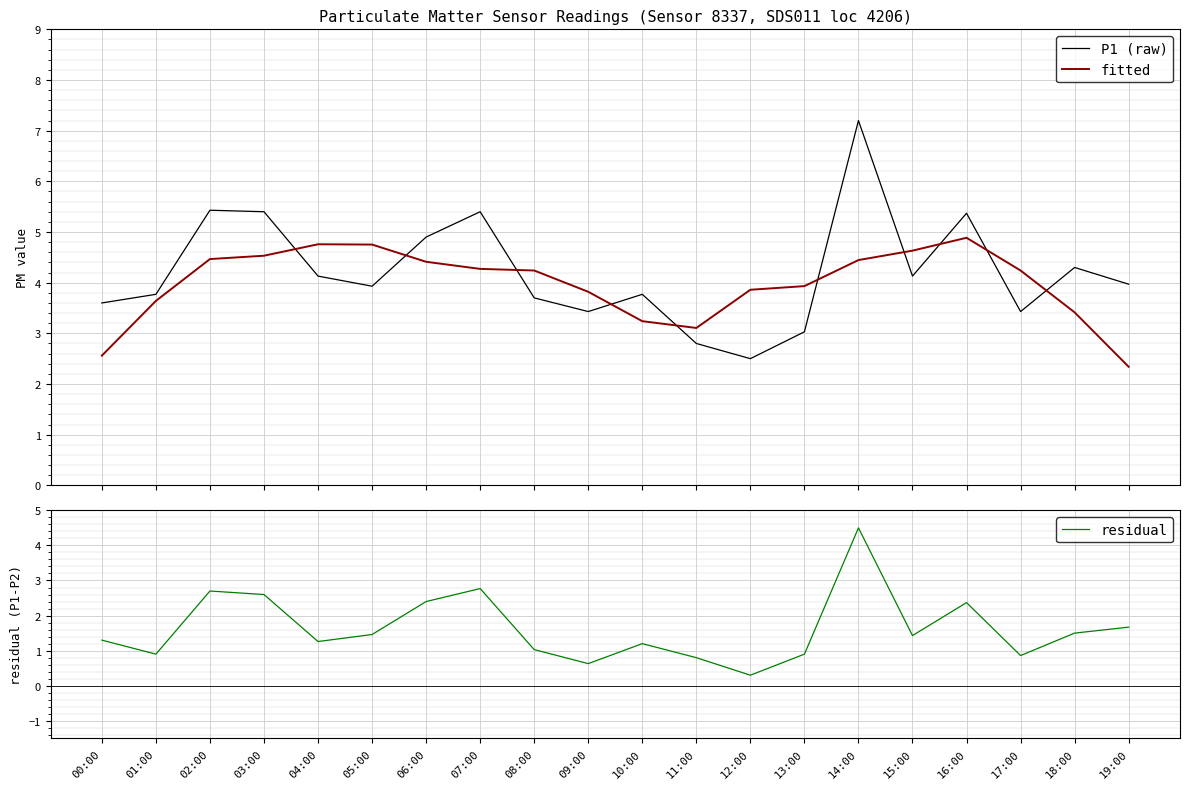

Is it true that P1 (raw) equals 9.2 at 16:00?

False